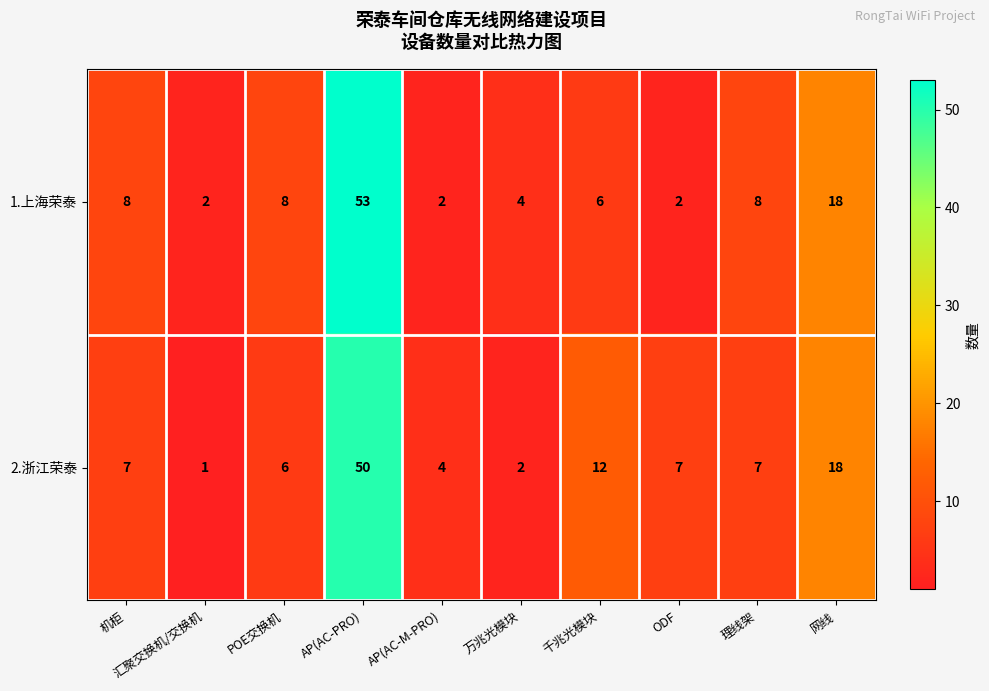

At how many categories does at least one series exceed 49?

1